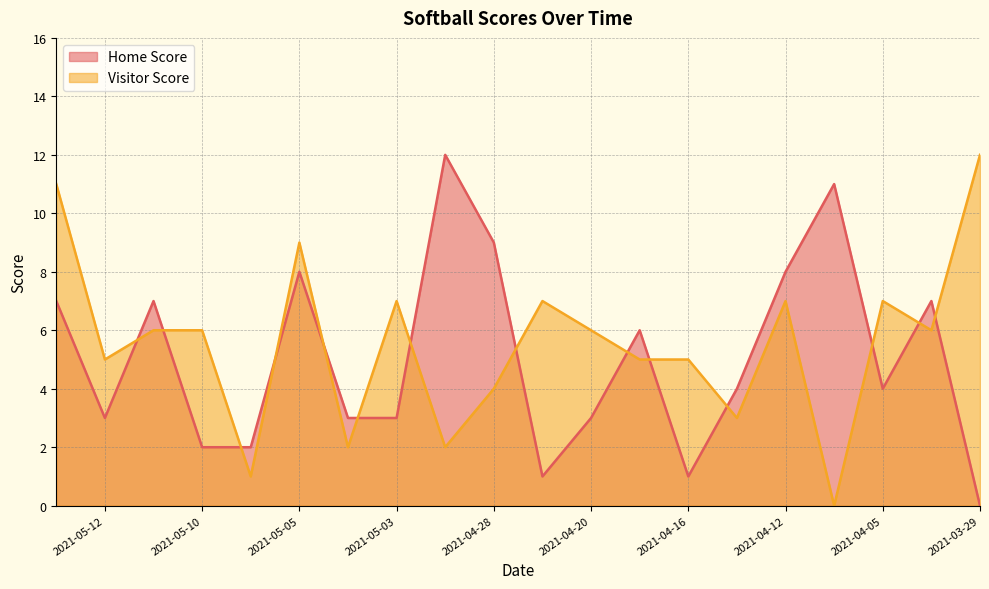

How many data points in Home Score are above 4?

9